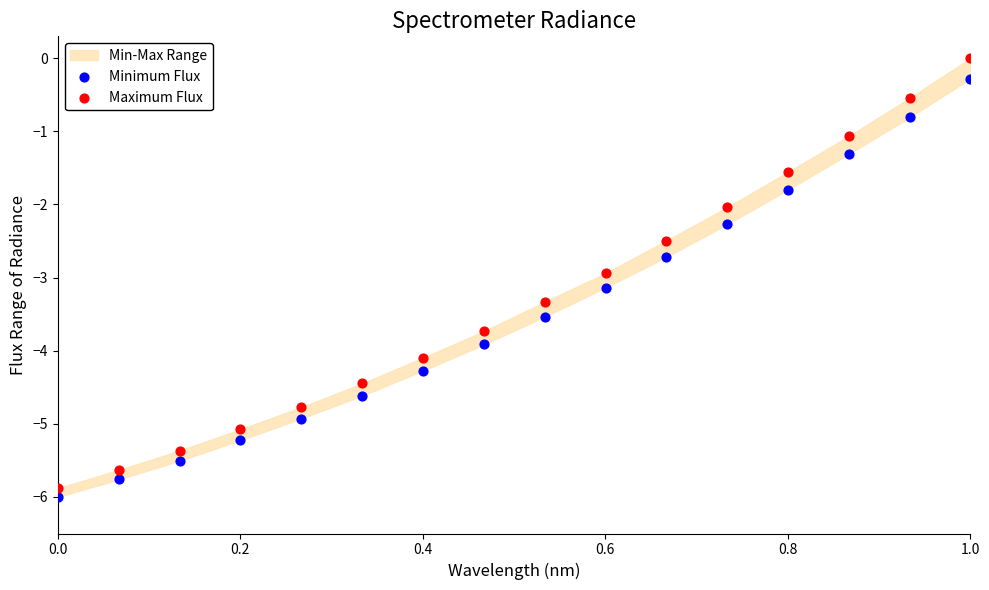

Which series contains the highest Y value?

Maximum Flux